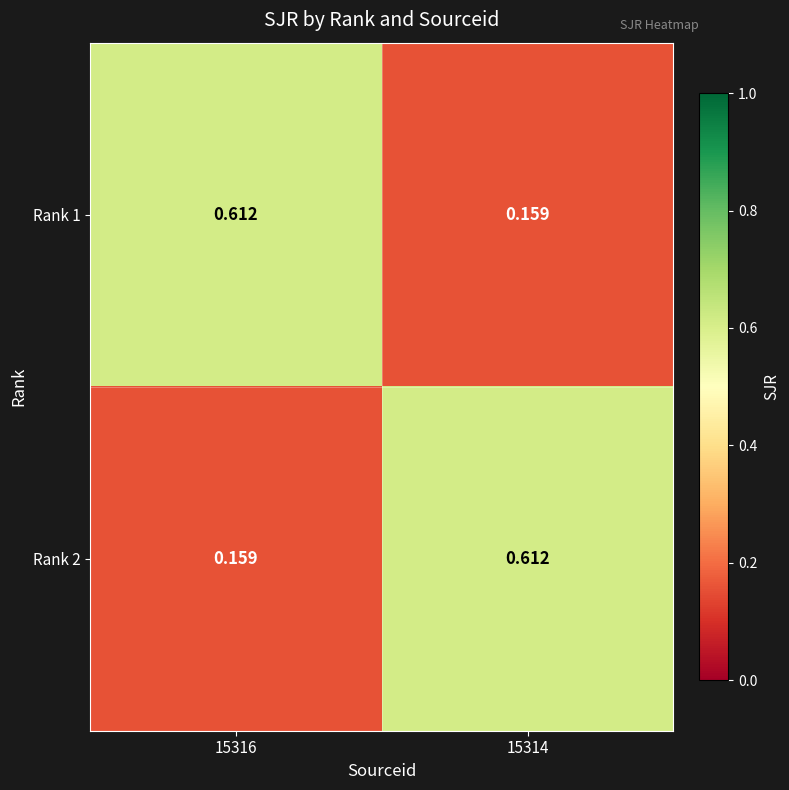

Is the value of Rank 2 at 15314 greater than the value of Rank 1 at 15314?

Yes